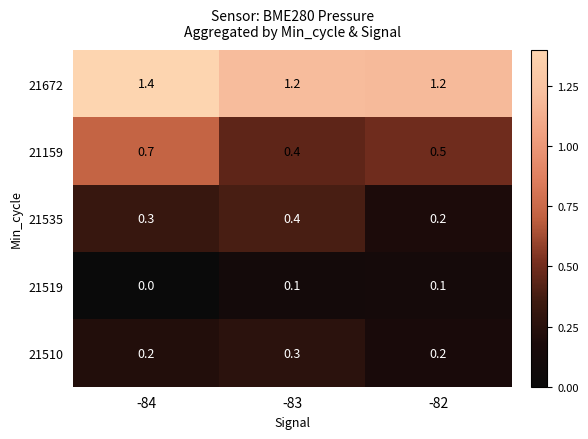

At which category is the sum across all series the highest?

-84